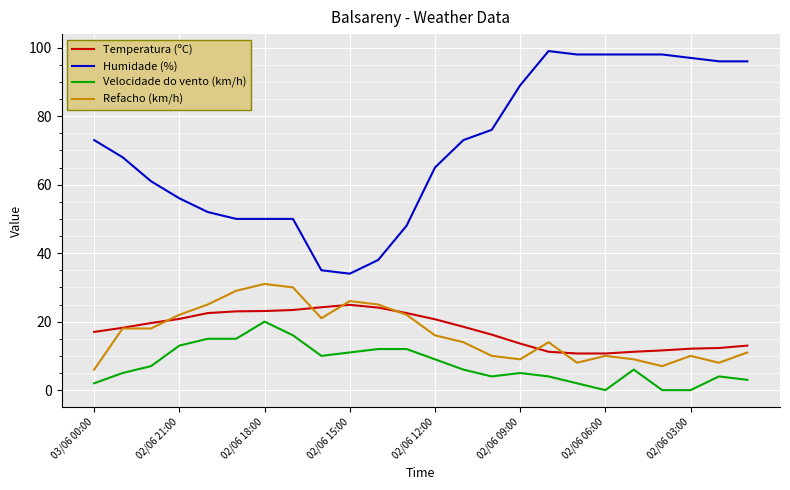

Which series has the largest total across all categories?

Humidade (%)